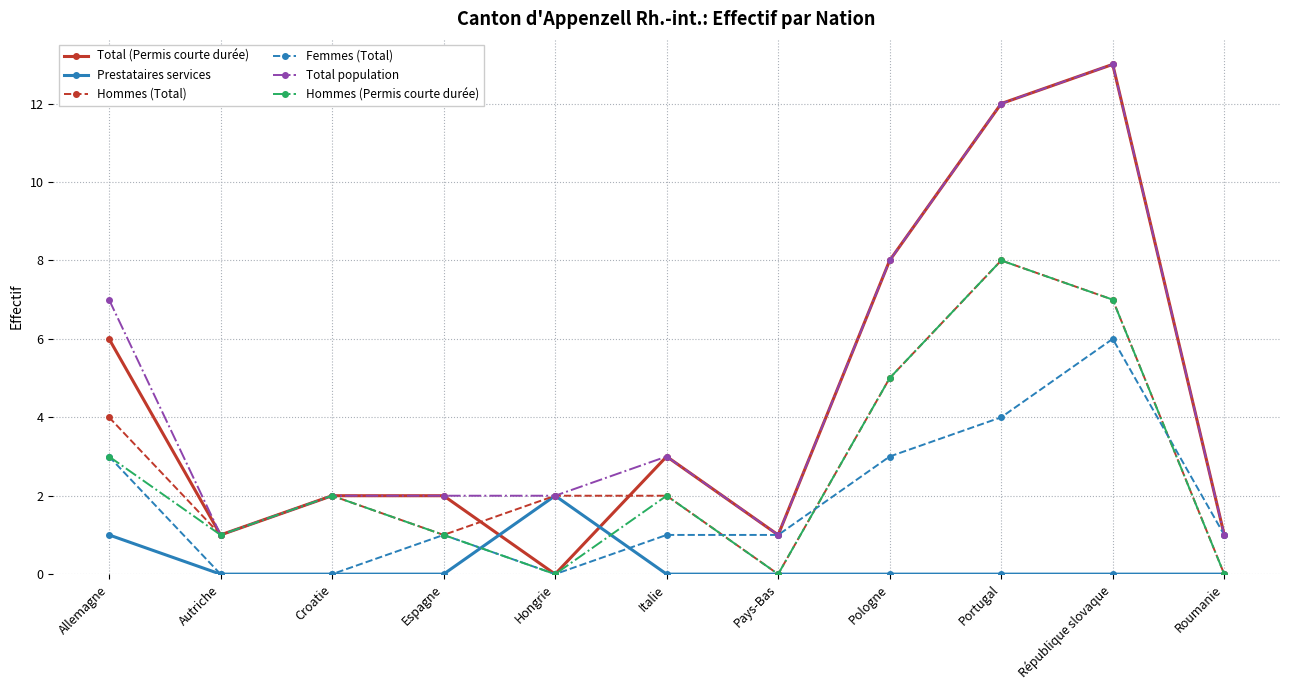

In Hommes (Permis courte durée), how many points are higher than both neighbors (excluding endpoints)?

3